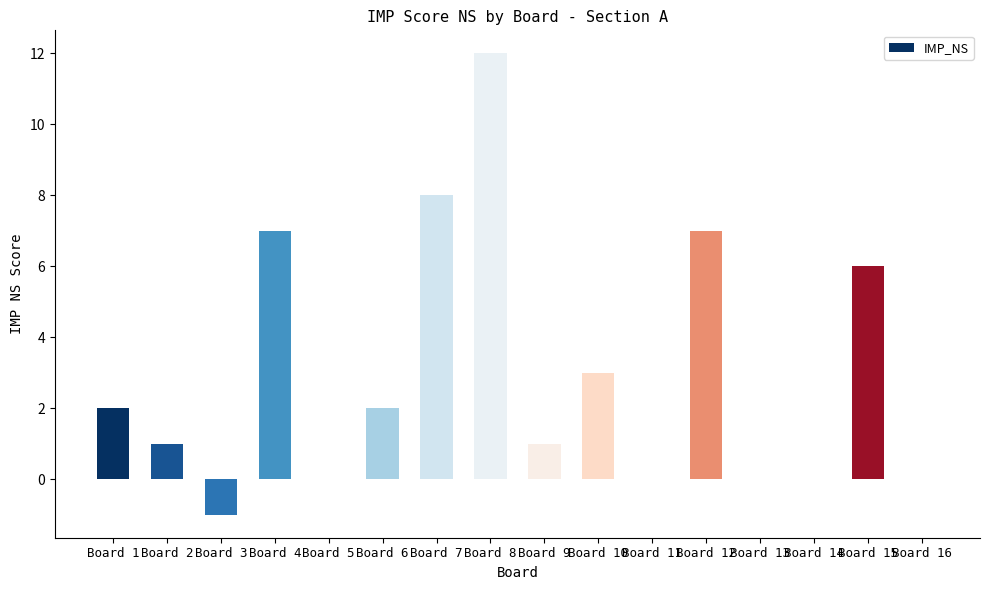

Reading left to right, extract all data points from this chart.

2	1	-1	7	0	2	8	12	1	3	0	7	0	0	6	0